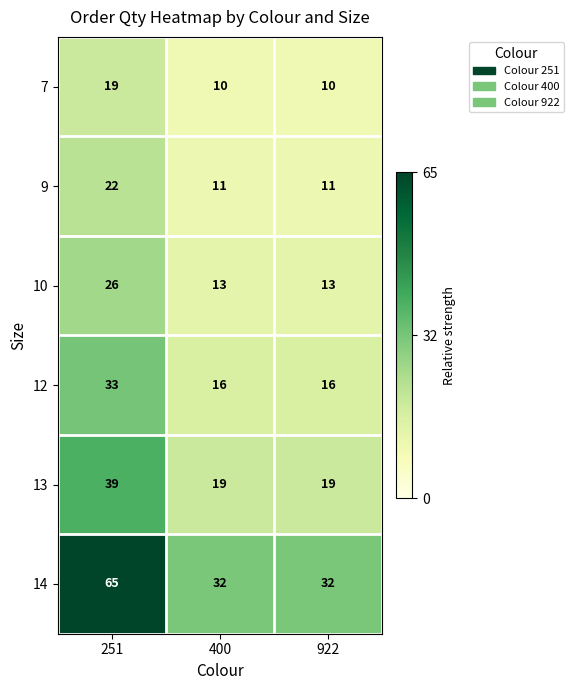

What is the minimum value shown in the chart?

10